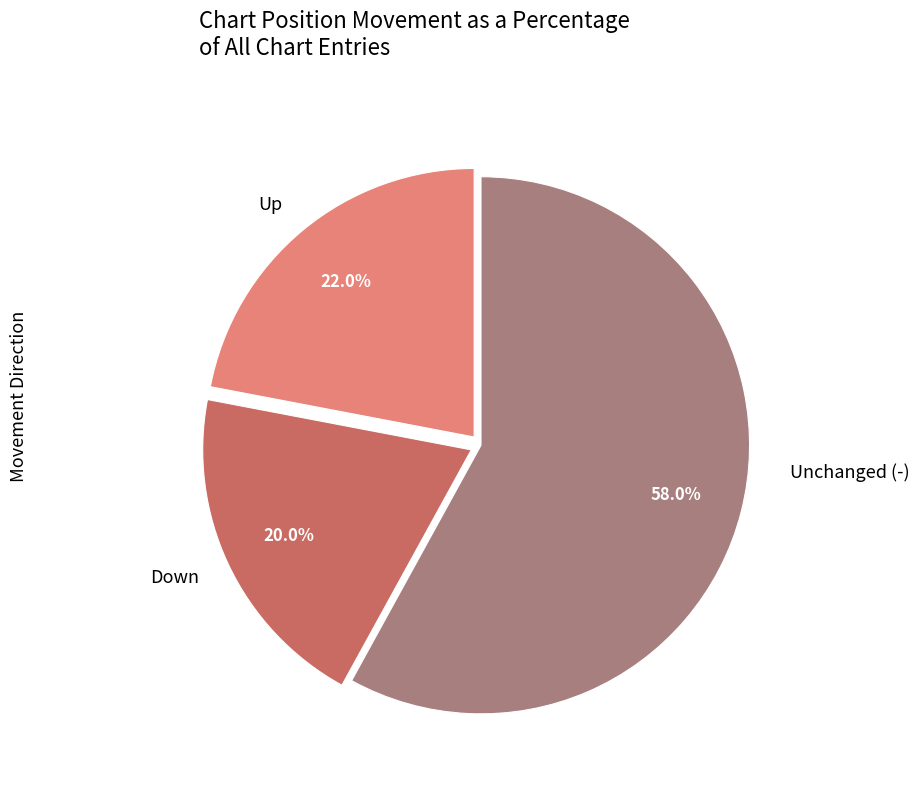

To the nearest percent, what is the average slice percentage?

33%